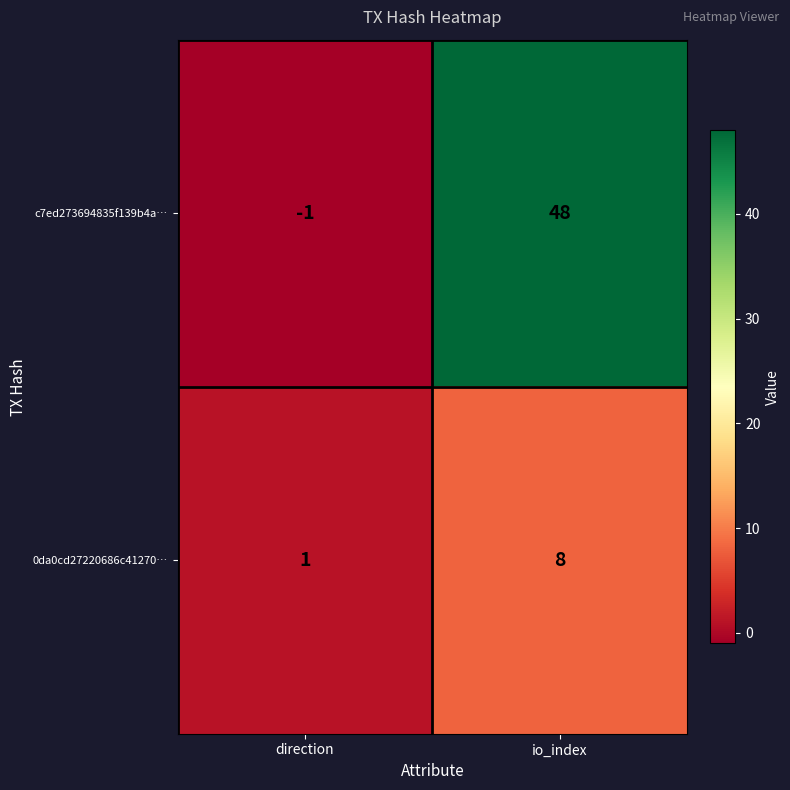

Which category has the highest value across all series?

io_index